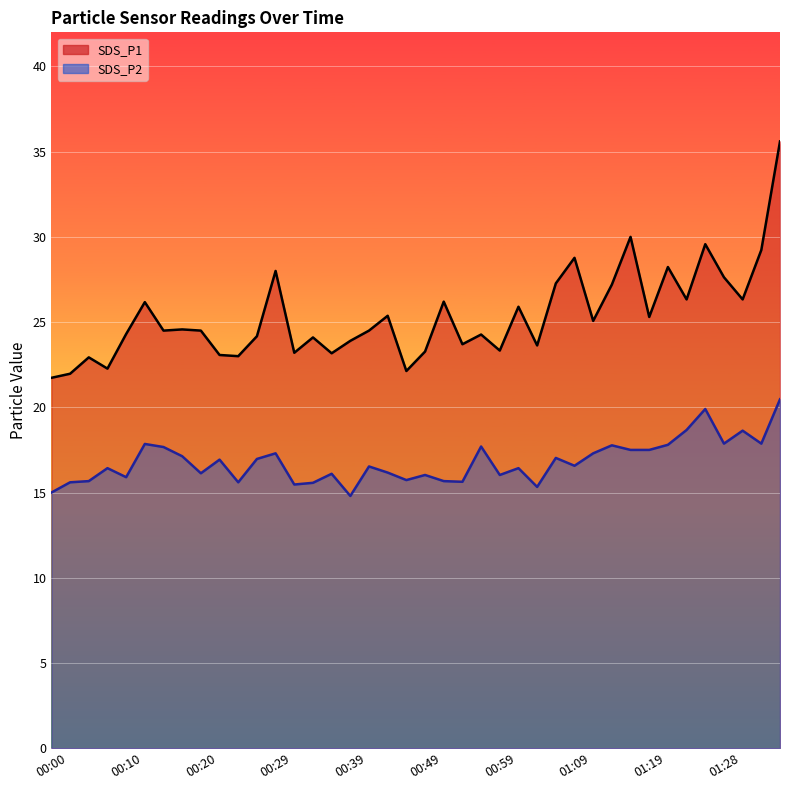

What is the label of the 12th point from the right?

01:09